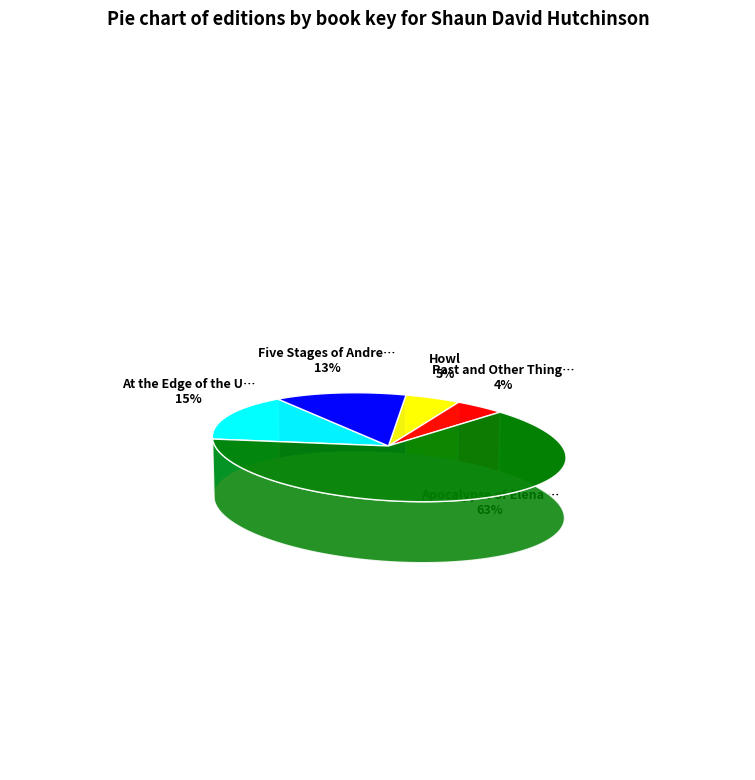

What is the total percentage of Five Stages of Andrew Brawley and Apocalypse of Elena Mendoza?

75.5%